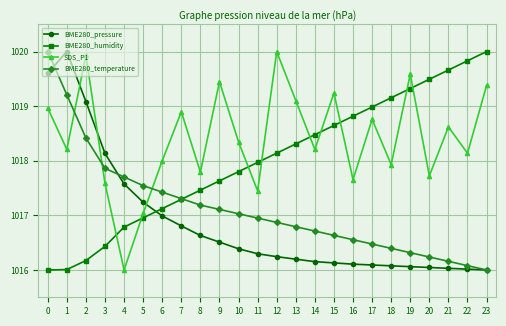

What is the sum of the SDS_P1 values at 16 and 2?

2037.6